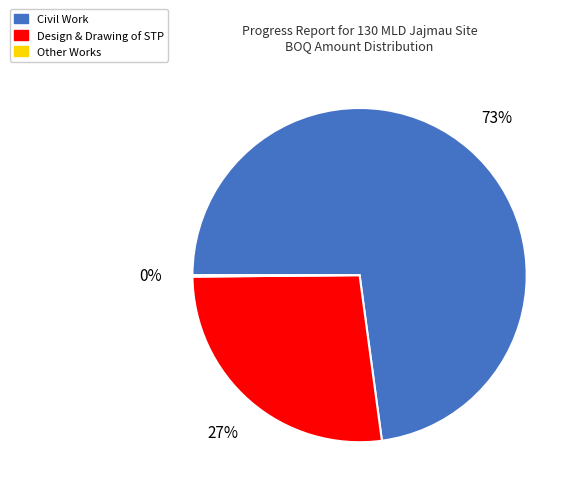

Is Civil Work the majority of the pie?

Yes